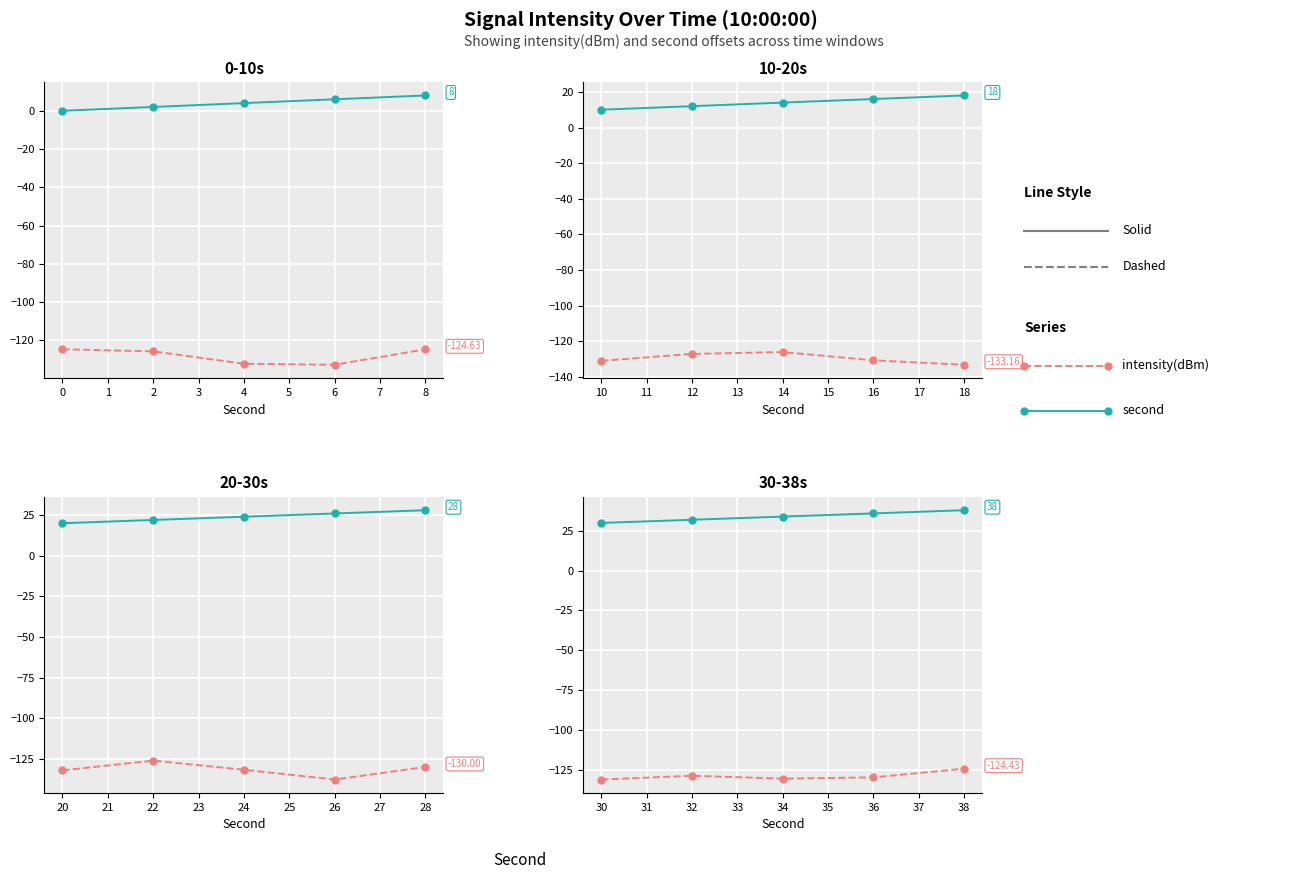

The second series shows 0.8 at −1. True or false?

False